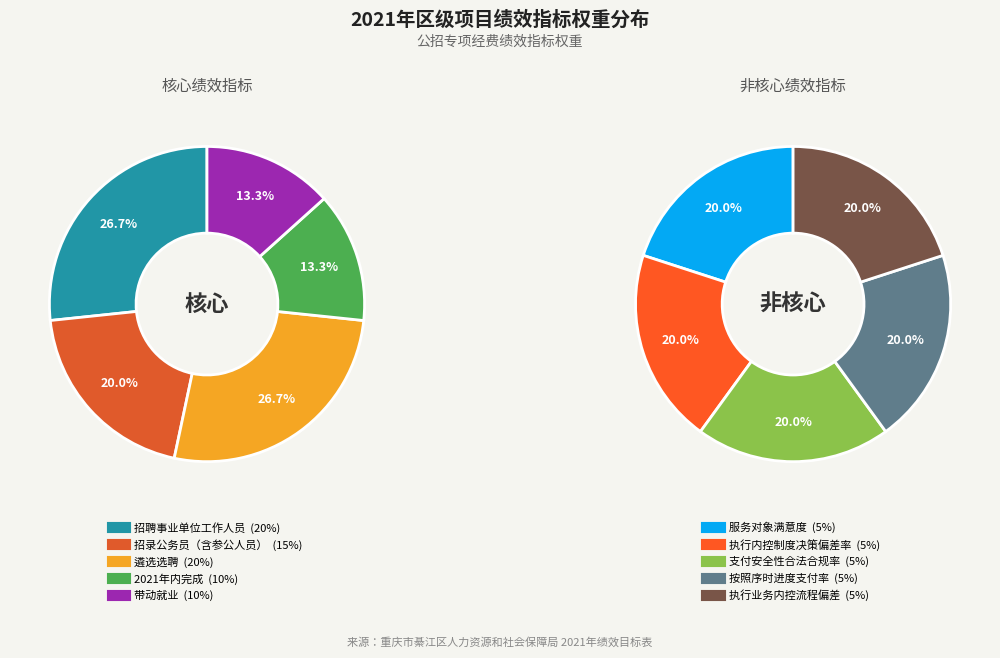

What is the ratio of the value at 服务对象满意度 to the value at 按照序时进度支付率?

1.0